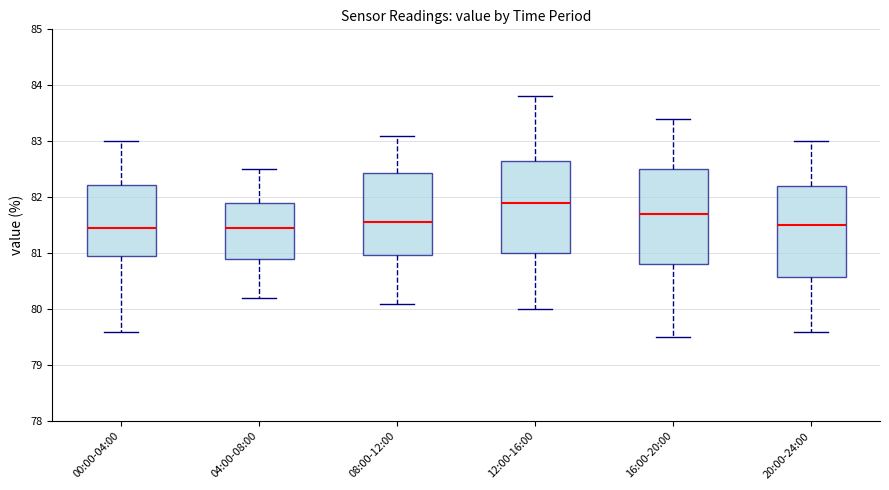

Reading left to right, read every box against the y-axis: the position of its median line, the range the box covers, and the ends of its whiskers. The values are not printed on the chart, so give them approximately, as read against the axis.

00:00-04:00: median 81.5, box 81.0 to 82.2, whiskers 79.6 to 83.0
04:00-08:00: median 81.5, box 80.9 to 81.9, whiskers 80.2 to 82.5
08:00-12:00: median 81.6, box 81.0 to 82.4, whiskers 80.1 to 83.1
12:00-16:00: median 81.9, box 81.0 to 82.7, whiskers 80.0 to 83.8
16:00-20:00: median 81.7, box 80.8 to 82.5, whiskers 79.5 to 83.4
20:00-24:00: median 81.5, box 80.6 to 82.2, whiskers 79.6 to 83.0